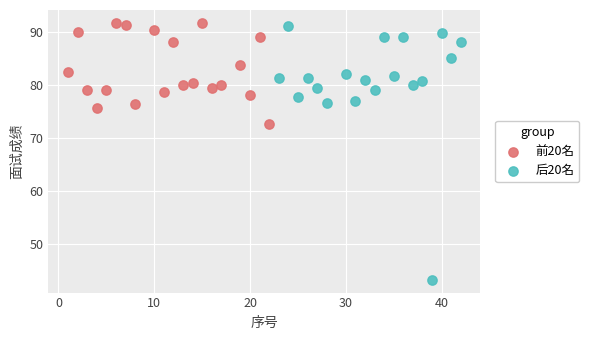

Which series reaches the maximum Y coordinate?

前20名